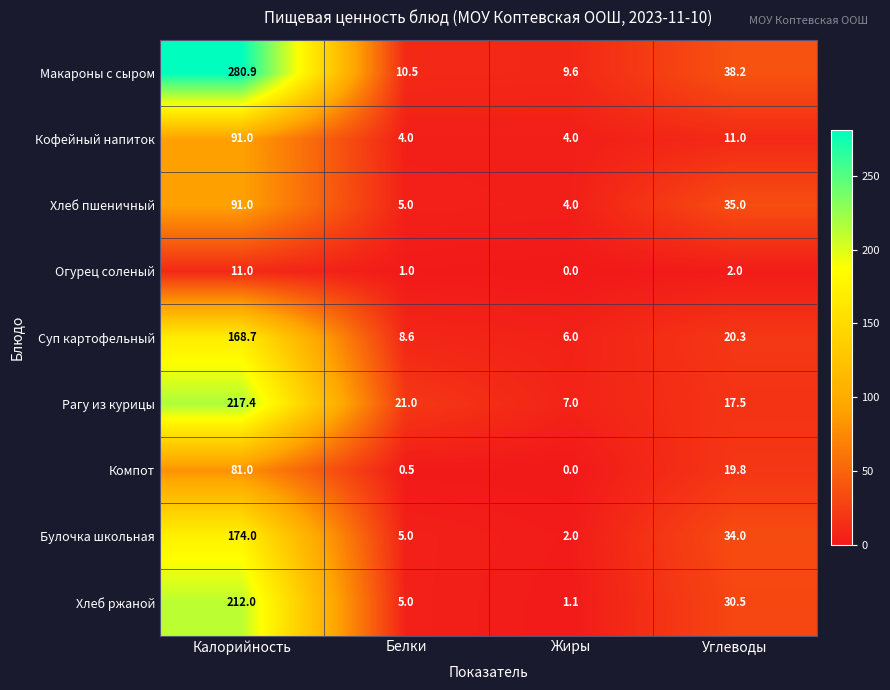

Which series has the largest total across all categories?

Макароны с сыром